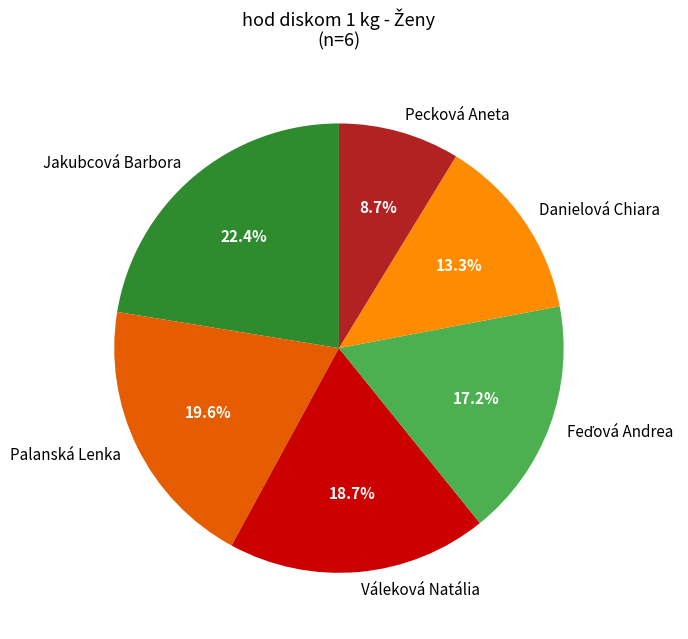

To the nearest percent, what percentage of the pie is Váleková Natália?

19%